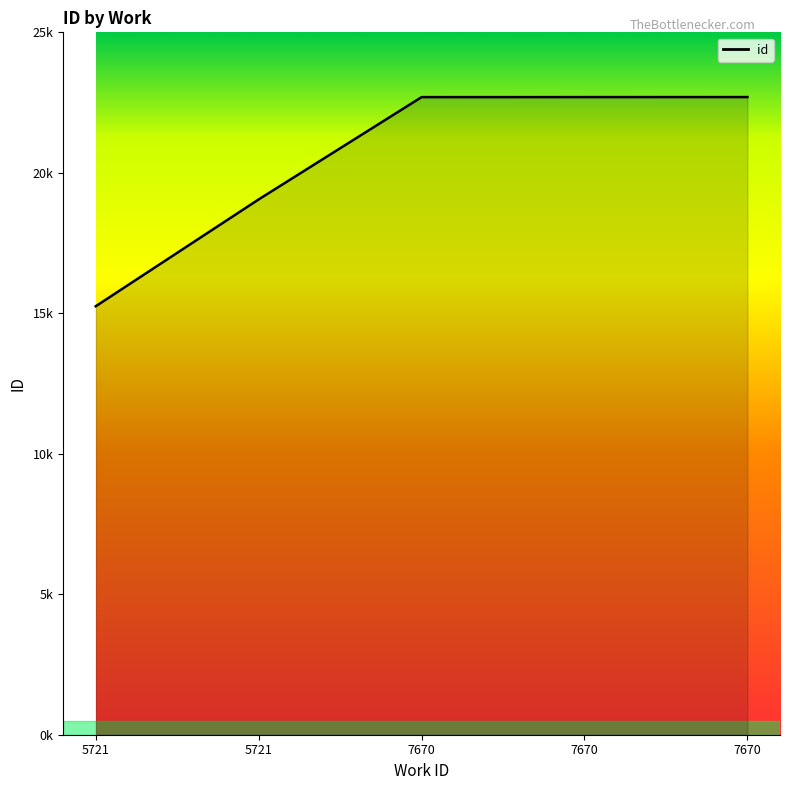

What is the value of the 4th point from the left?

22694